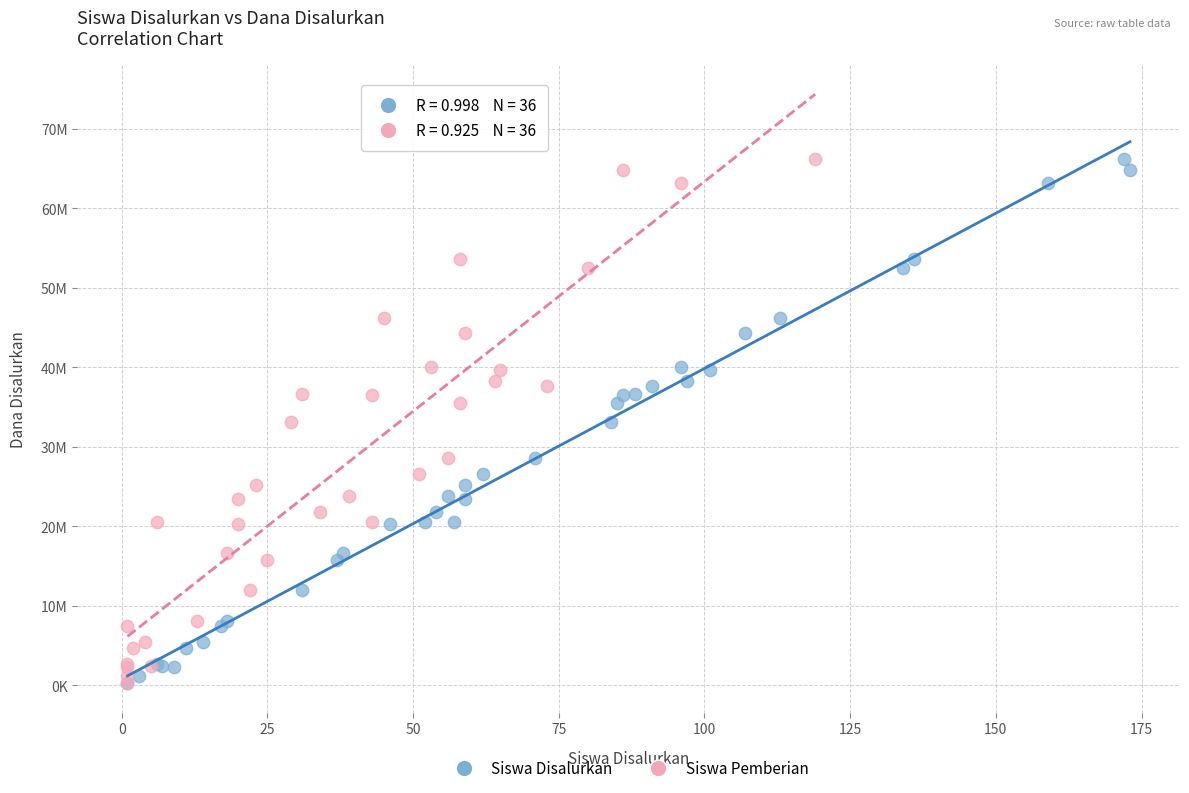

What are all the series names shown in the legend?

Siswa Disalurkan, Siswa Pemberian